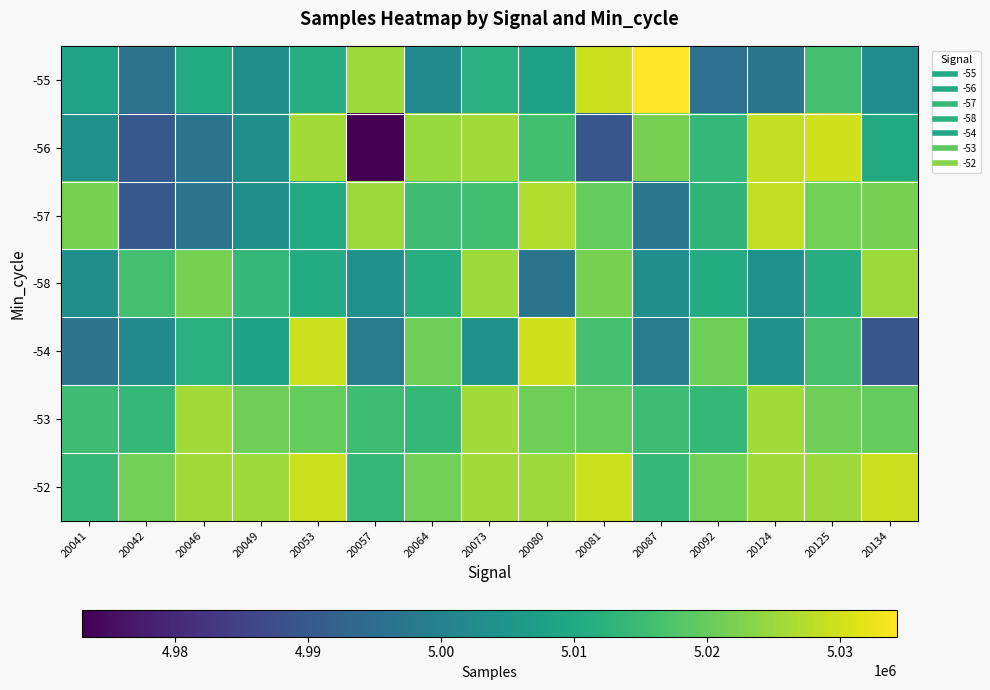

Reading left to right, list all the values displayed in this chart.

-55: 20041=5008289	20042=4996577	20046=5010704	20049=5003613	20053=5011111	20057=5025381	20064=5002114	20073=5011858	20080=5008051	20081=5029294	20087=5034262	20092=4995300	20124=4996809	20125=5016189	20134=5002425
-56: 20041=5003642	20042=4989886	20046=4996476	20049=5003613	20053=5025720	20057=4972979	20064=5024732	20073=5025720	20080=5015673	20081=4989433	20087=5021660	20092=5013846	20124=5028545	20125=5029849	20134=5010305
-57: 20041=5021660	20042=4989886	20046=4996476	20049=5003613	20053=5010305	20057=5025381	20064=5015263	20073=5015673	20080=5027032	20081=5019688	20087=4996932	20092=5013024	20124=5028545	20125=5021227	20134=5021660
-58: 20041=5003613	20042=5015973	20046=5021660	20049=5013846	20053=5010704	20057=5003642	20064=5011111	20073=5025381	20080=4996476	20081=5021660	20087=5003613	20092=5010704	20124=5003642	20125=5011111	20134=5025381
-54: 20041=4996577	20042=5002114	20046=5011858	20049=5008051	20053=5029294	20057=4998550	20064=5020628	20073=5004523	20080=5029849	20081=5015973	20087=4998550	20092=5020628	20124=5004523	20125=5016189	20134=4989433
-53: 20041=5015263	20042=5013846	20046=5025720	20049=5020628	20053=5019688	20057=5015263	20064=5013846	20073=5025720	20080=5020628	20081=5019688	20087=5015263	20092=5013846	20124=5025720	20125=5020628	20134=5019688
-52: 20041=5013846	20042=5021227	20046=5025720	20049=5025381	20053=5029294	20057=5013846	20064=5021227	20073=5025720	20080=5025381	20081=5029294	20087=5013846	20092=5021227	20124=5025720	20125=5025381	20134=5029294